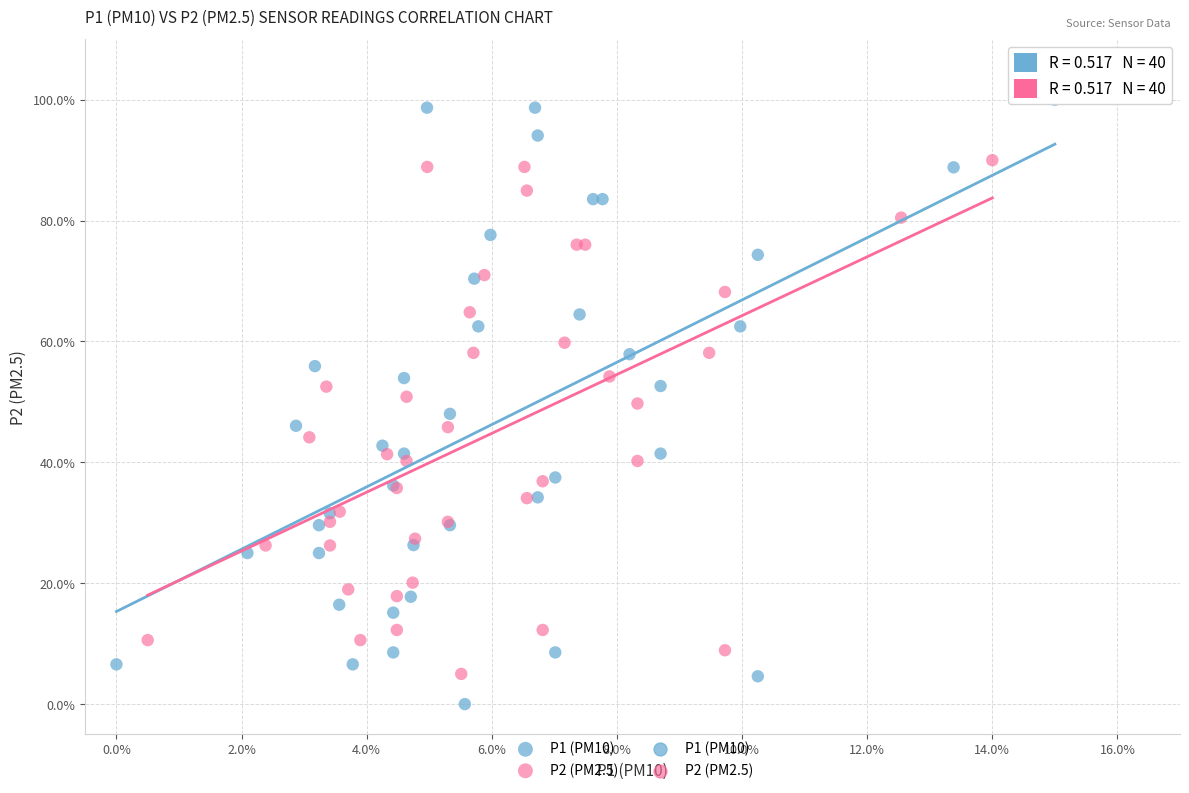

Which series has the largest Y range (max minus min)?

P1 (PM10)